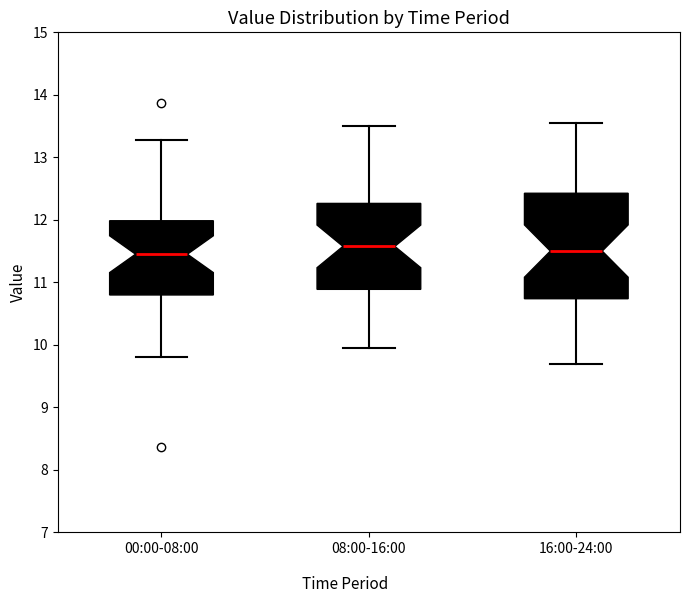

Reading left to right, read every box against the y-axis: the position of its median line, the range the box covers, and the ends of its whiskers. The values are not printed on the chart, so give them approximately, as read against the axis.

00:00-08:00: median 11.5, box 10.8 to 12.0, whiskers 9.8 to 13.3
08:00-16:00: median 11.6, box 10.9 to 12.3, whiskers 10.0 to 13.5
16:00-24:00: median 11.5, box 10.7 to 12.4, whiskers 9.7 to 13.6